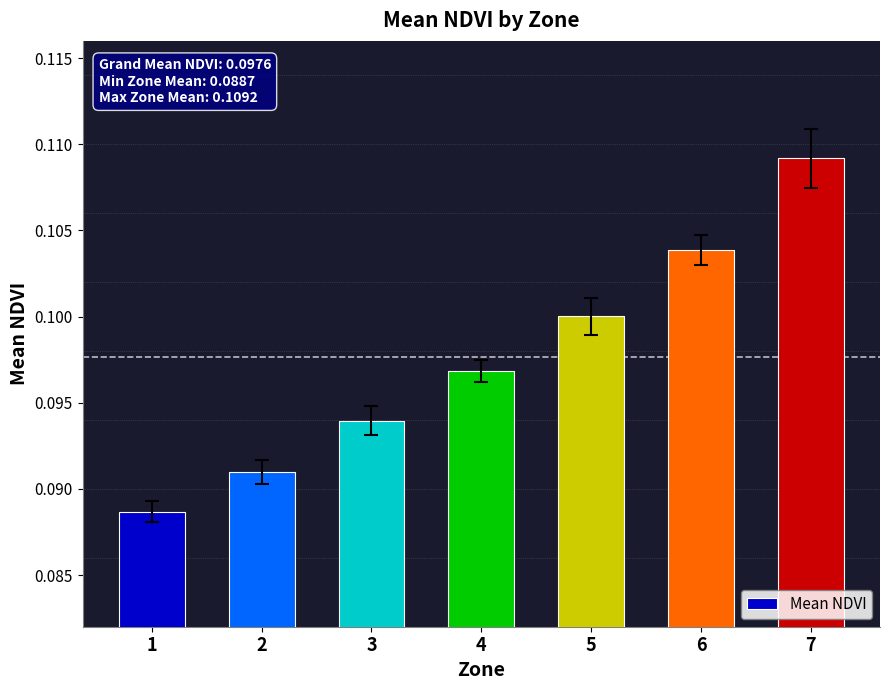

Which label corresponds to the largest value in the chart?

7